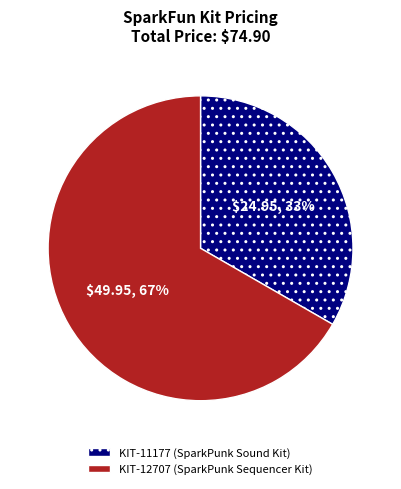

What percentage is the KIT-12707 slice, to the nearest percent?

67%